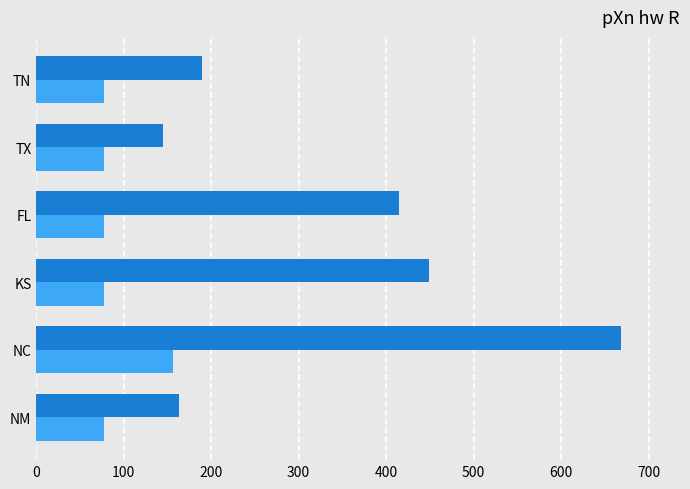

At which category is the sum across all series the highest?

NC